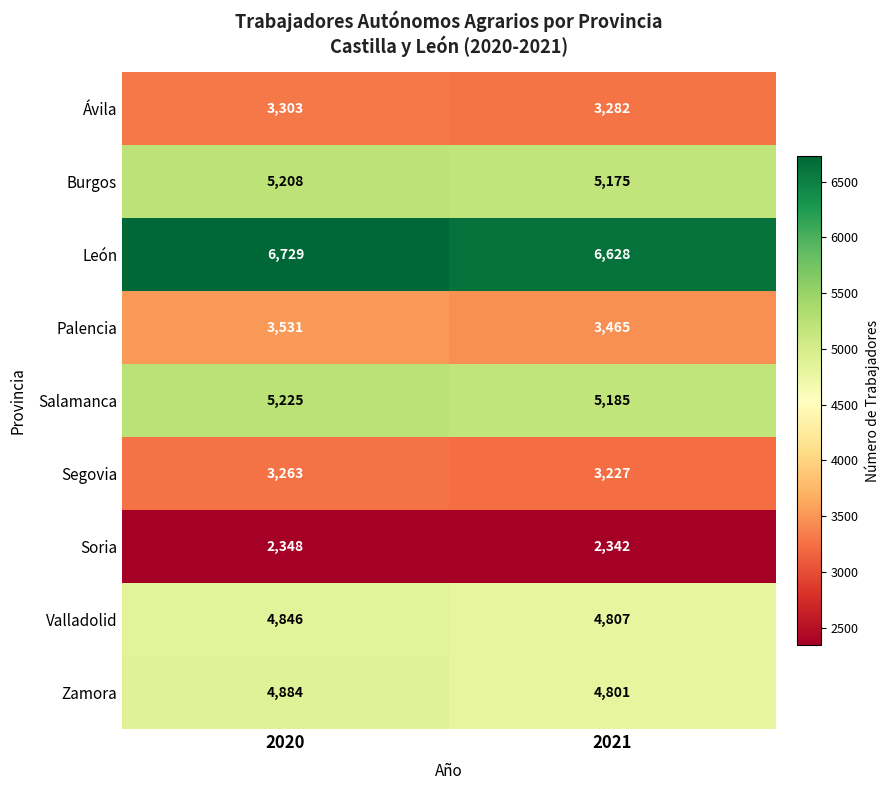

What is the sum of the Valladolid values at 2021 and 2020?

9653